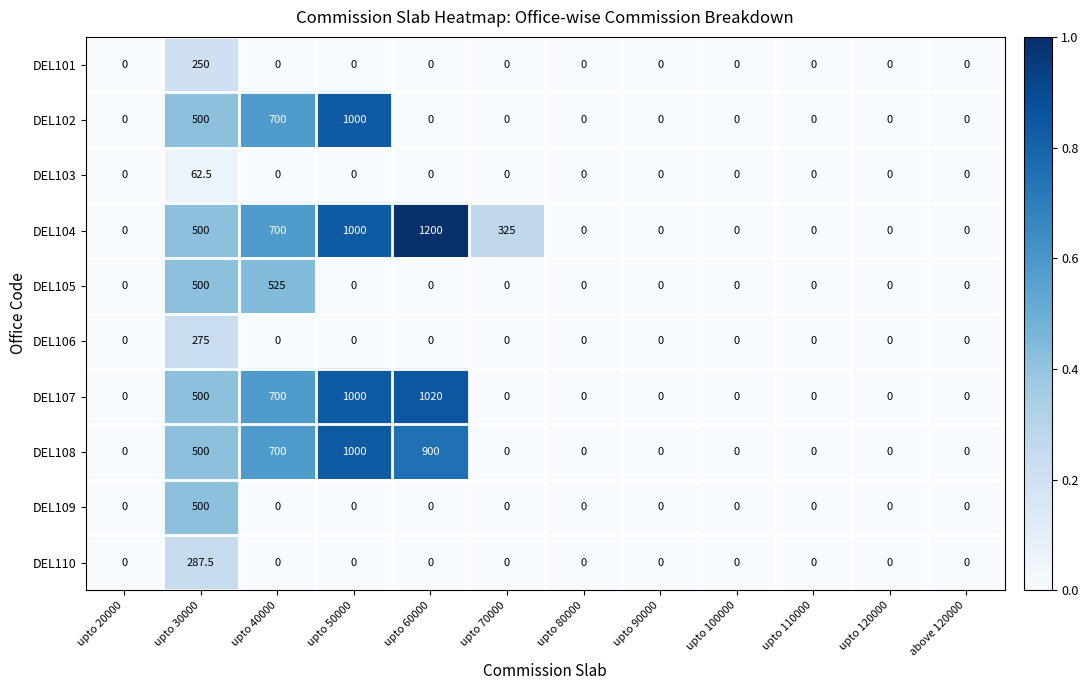

What is the difference between the maximum and second lowest values in the DEL109 series?

500.0